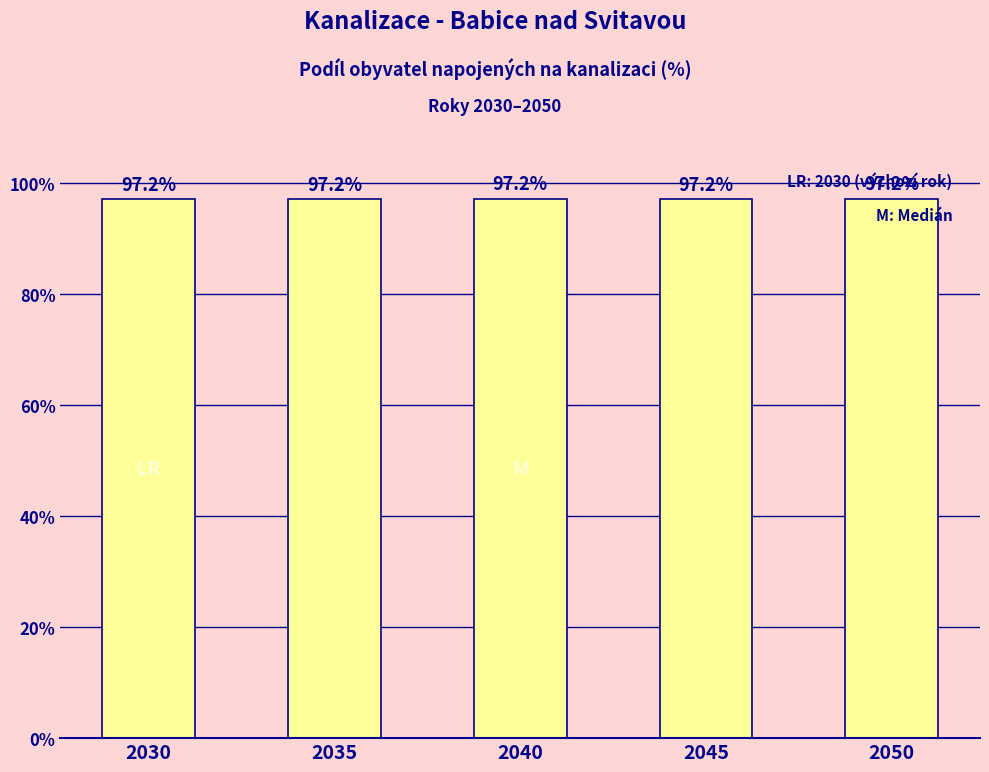

Is it true that the value at 2050 is 64.9?

False